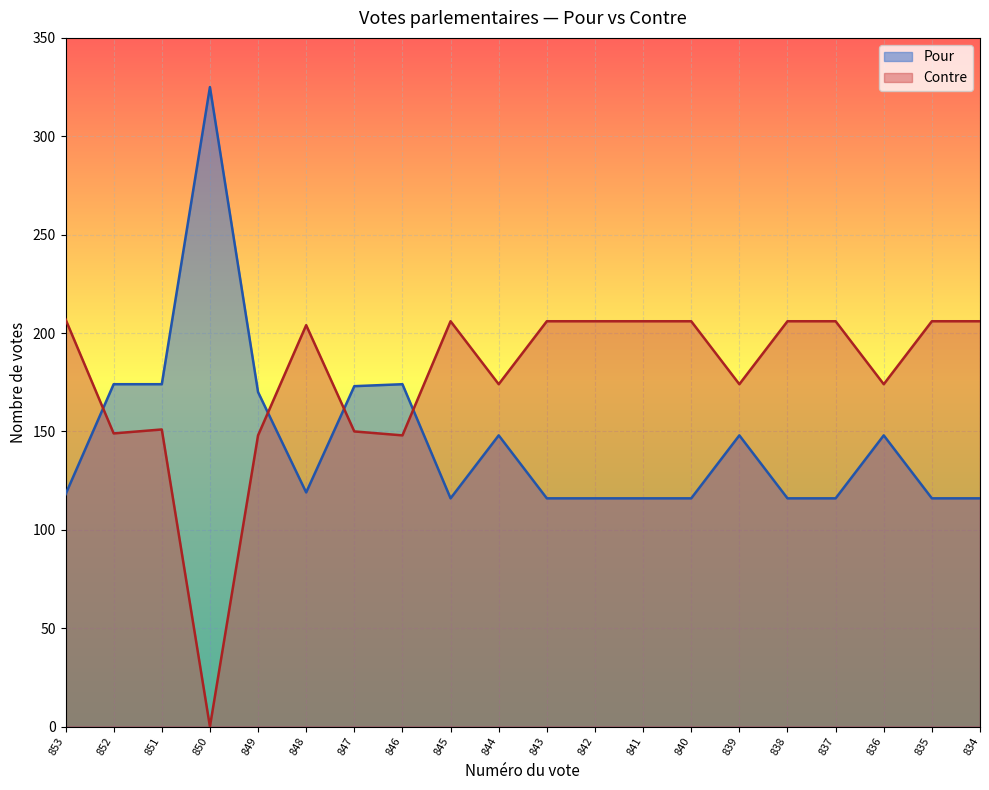

How many values in the Pour series exceed 119?

9